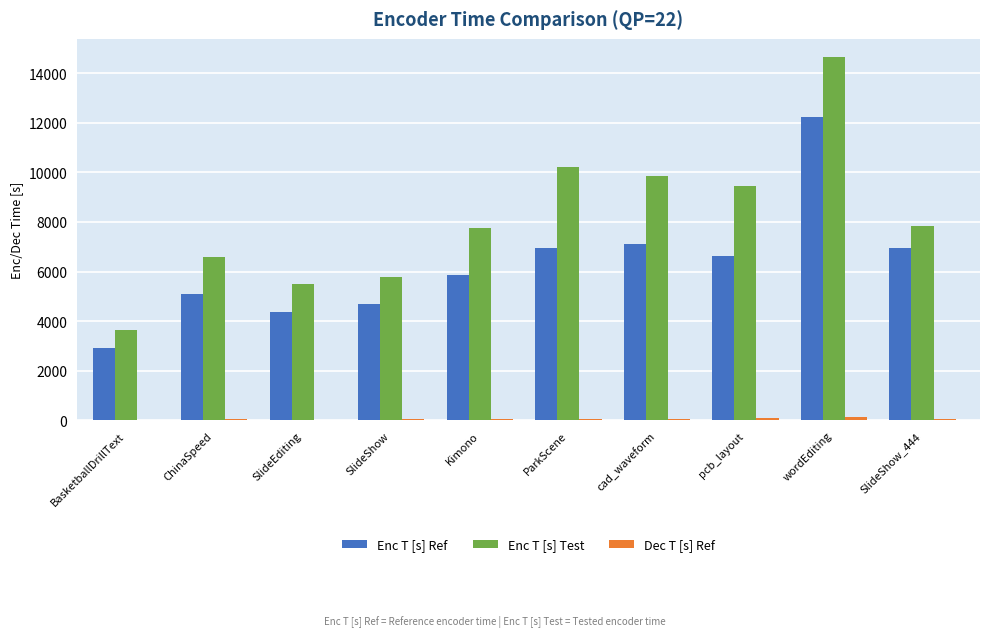

The value of Enc T [s] Test at BasketballDrillText is 2036.3. True or false?

False